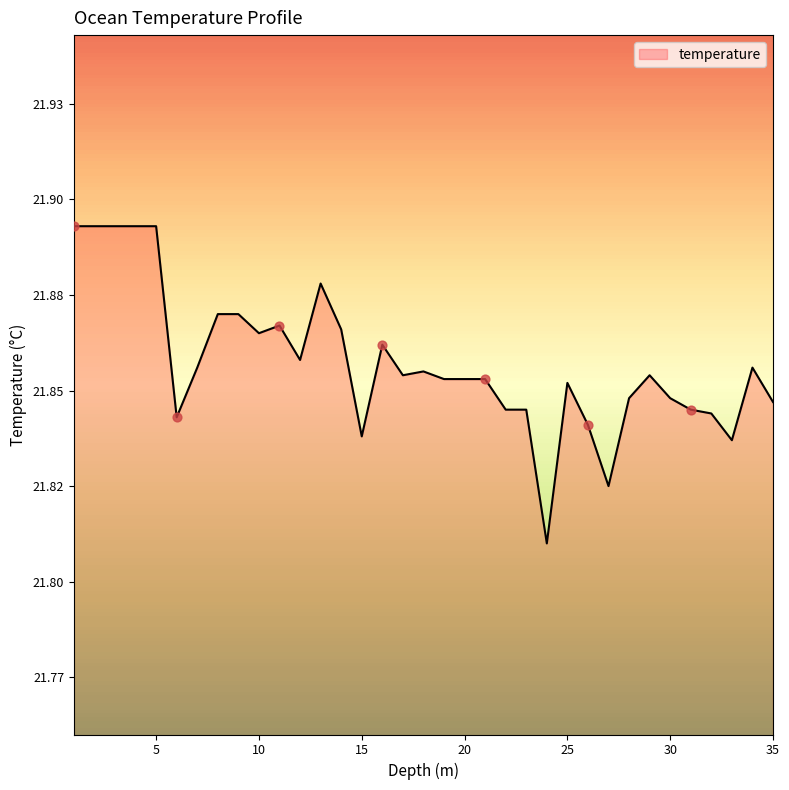

Does the chart have visible grid lines?

No